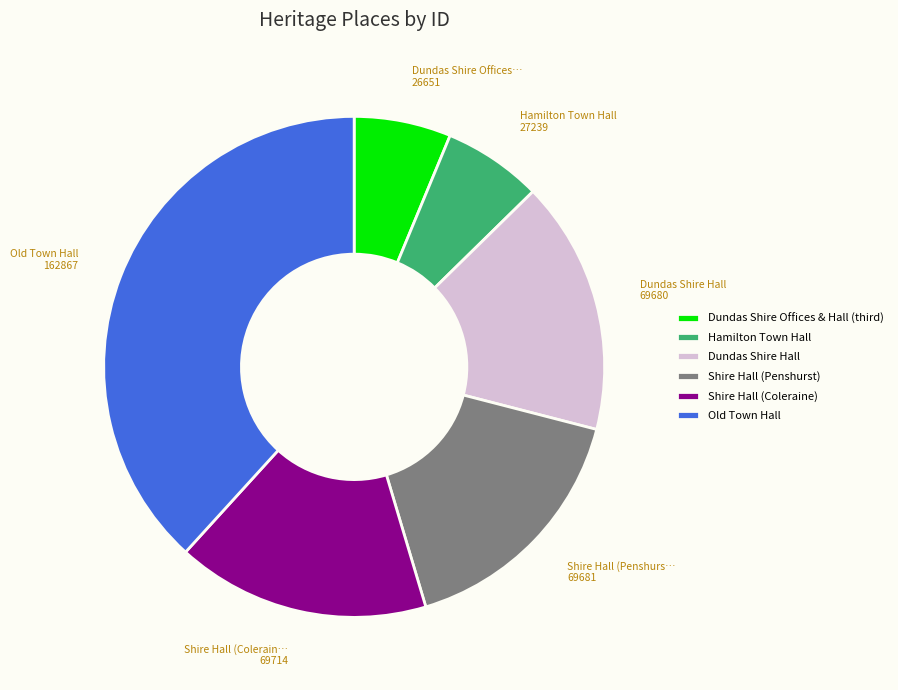

Do Hamilton Town Hall and Shire Hall (Penshurst) together represent more than half of the pie?

No